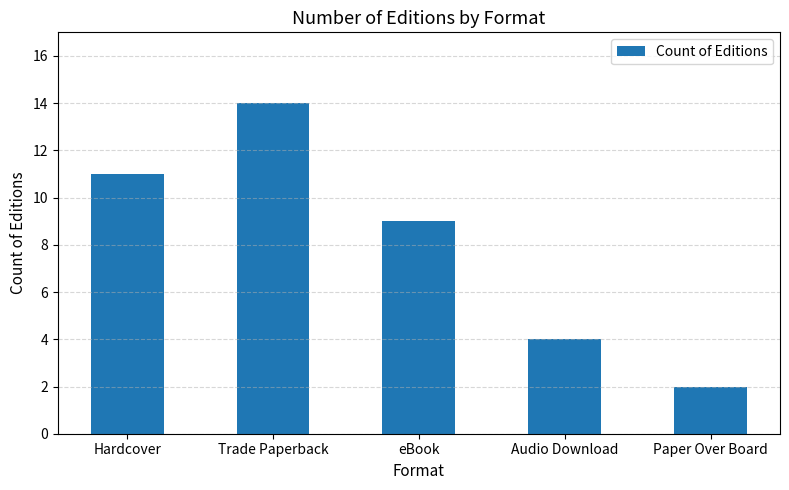

What is the smallest value displayed?

2